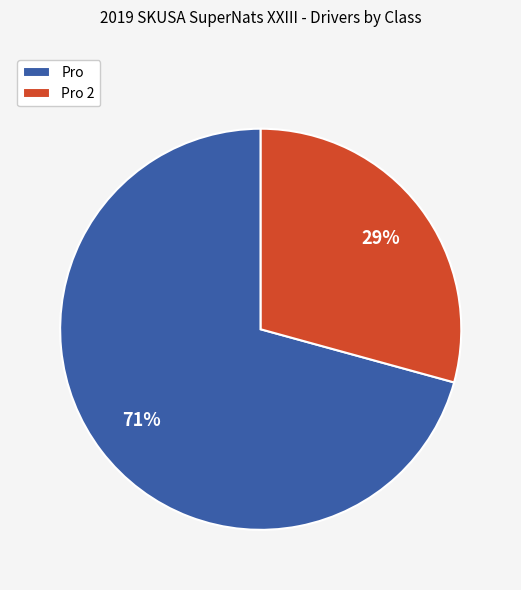

Is there a majority slice in this chart?

Yes